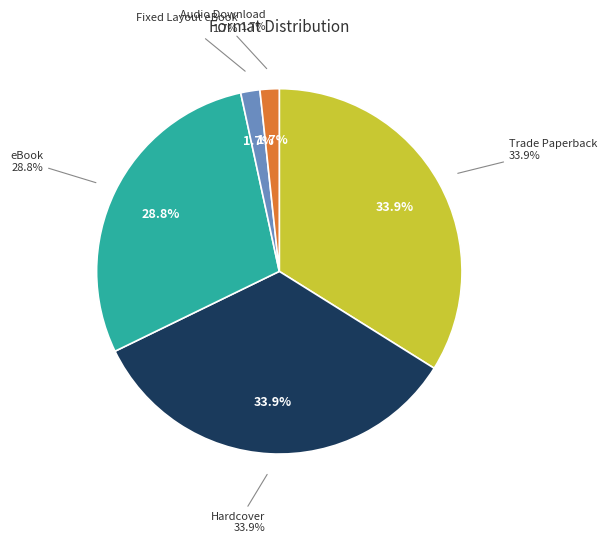

The Audio Download slice represents 2% of the pie. True or false?

True